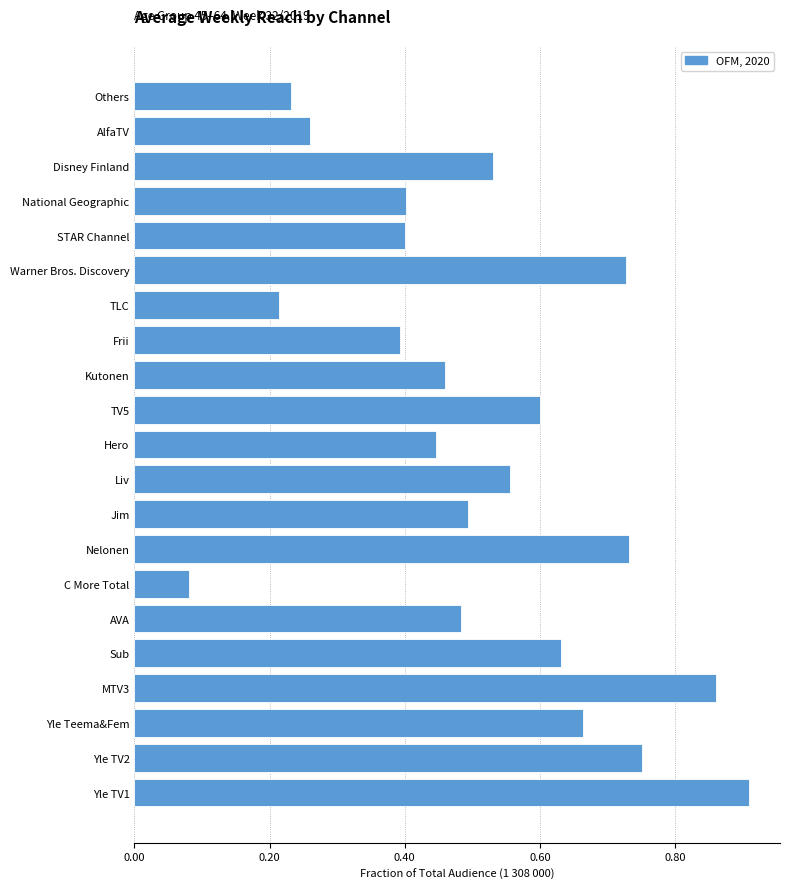

Where is the data nearest to the value 0?

C More Total